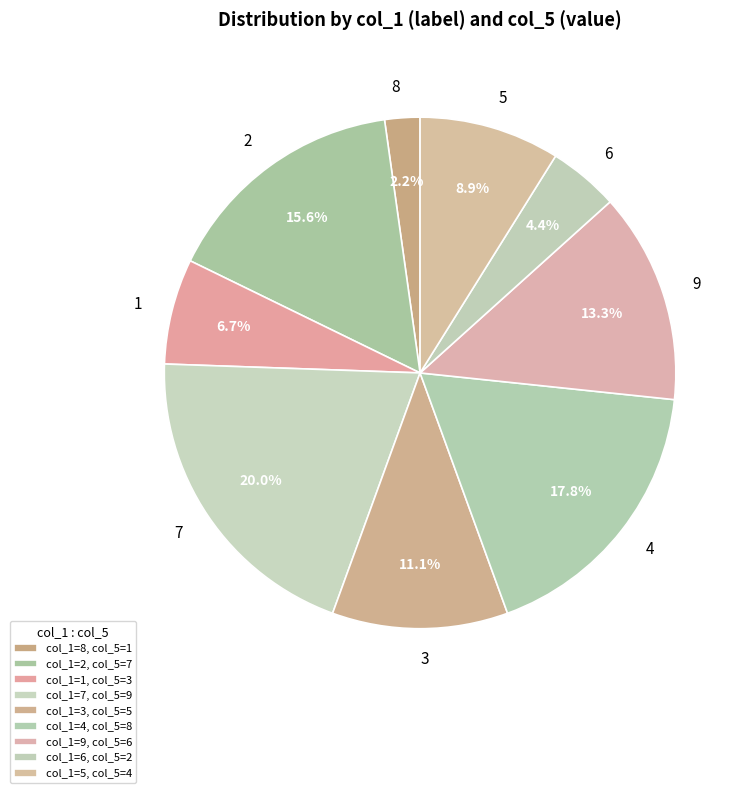

Do 8 and 5 together represent more than half of the pie?

No